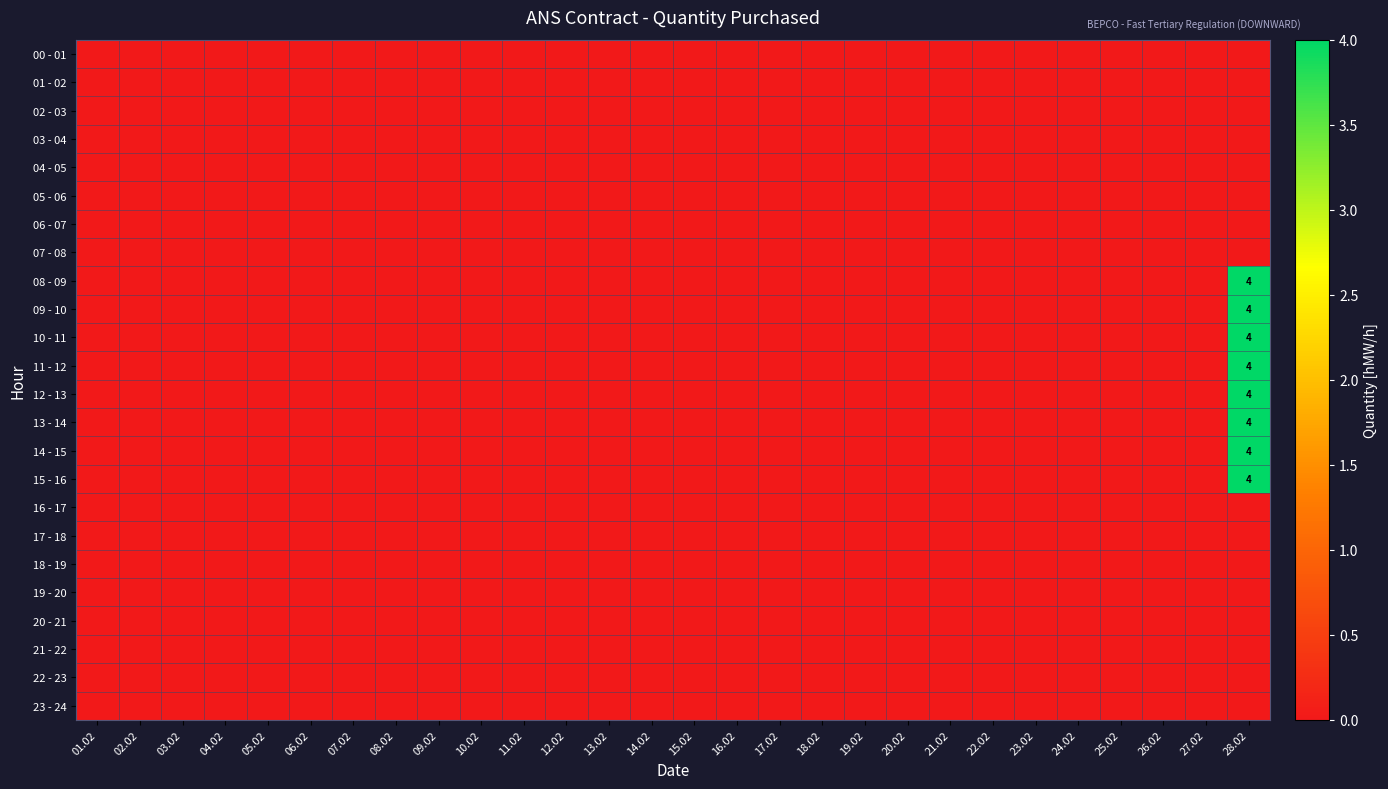

At which category does the chart reach its peak across all series?

28.02